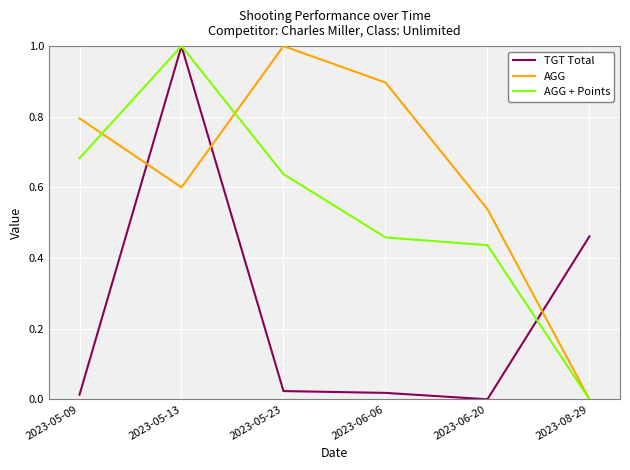

At which category is the sum across all series the highest?

2023-05-13